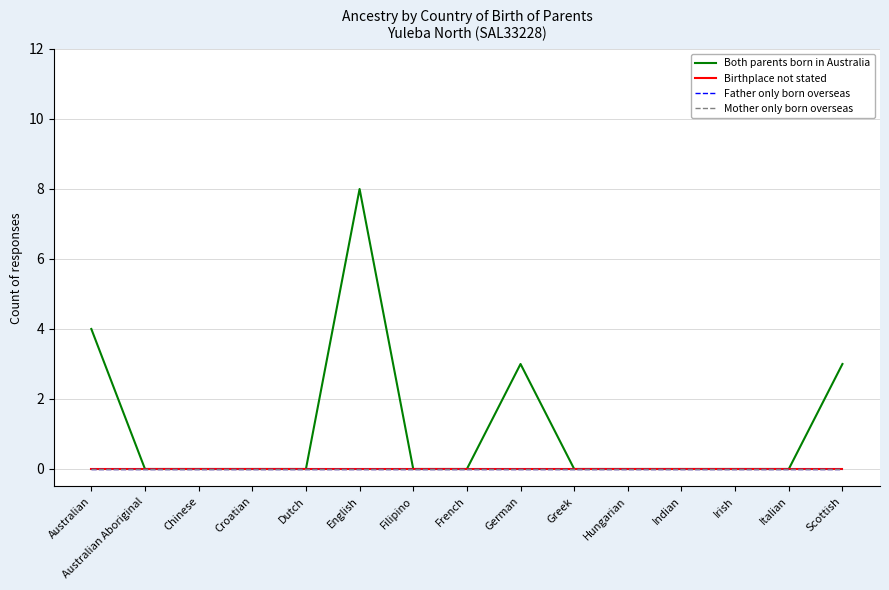

What is the sum of all Both parents born in Australia values?

18